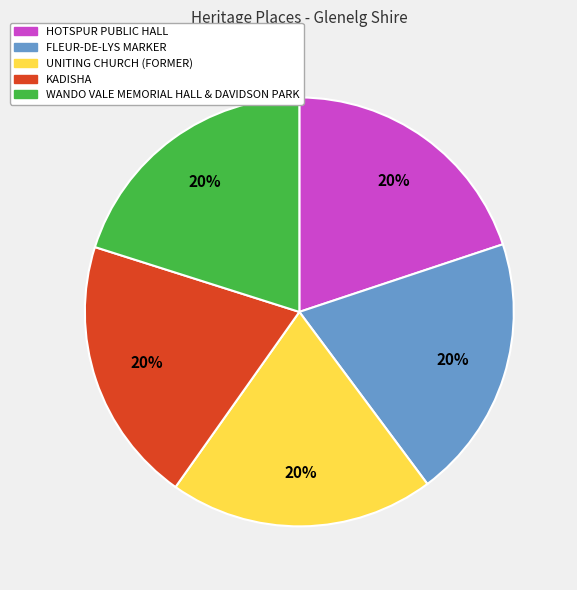

Is there any slice that represents more than half of the pie?

No